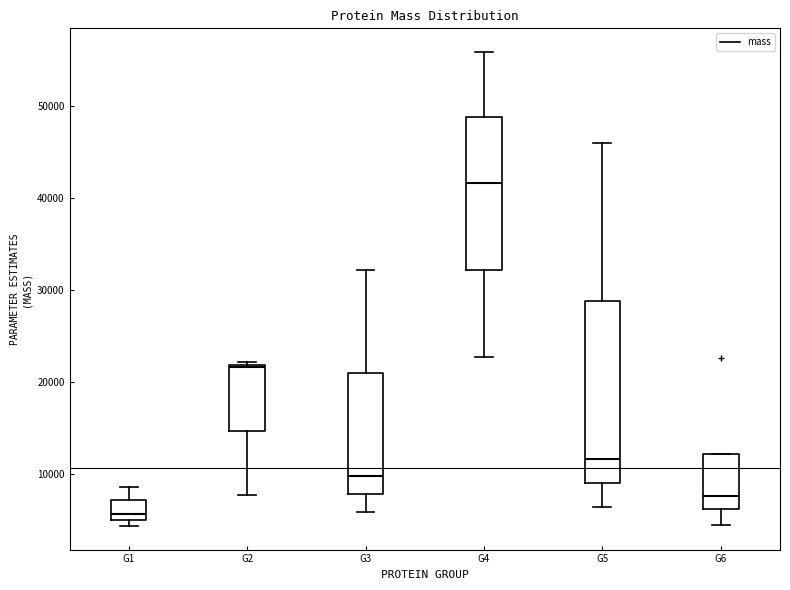

Which box is the tallest, from its lower edge to its upper edge?

G5